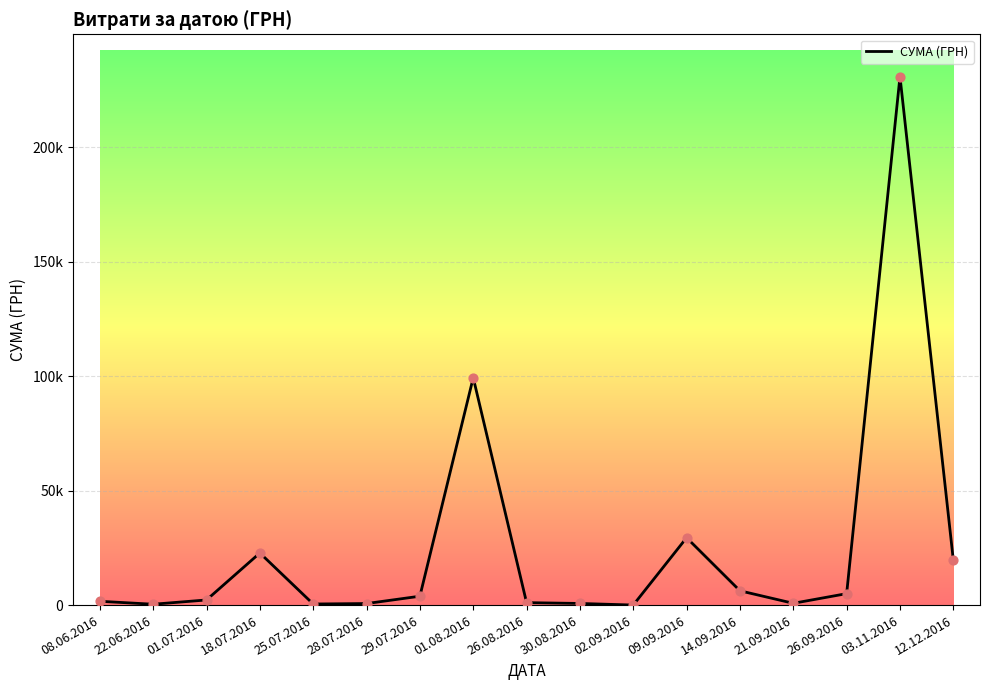

What is the ratio of the value at 01.08.2016 to the value at 14.09.2016?

15.9